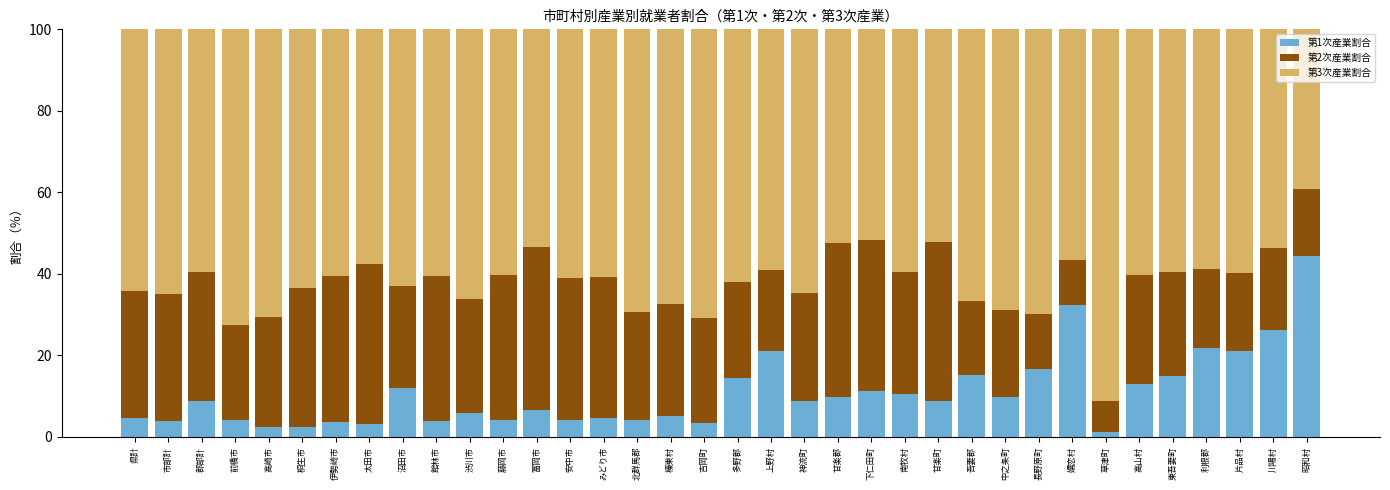

What is the maximum value for 第1次産業割合?

44.5